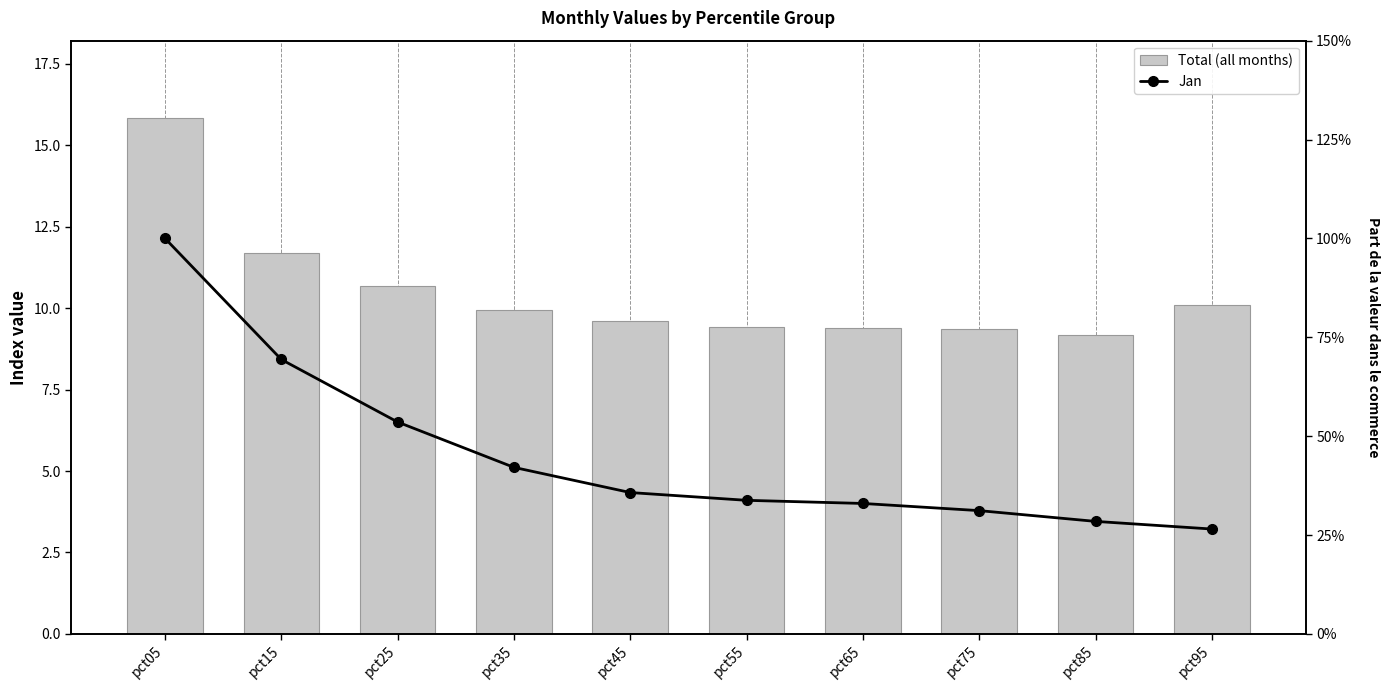

What is the spread (max minus min) of values at pct15?

8.6